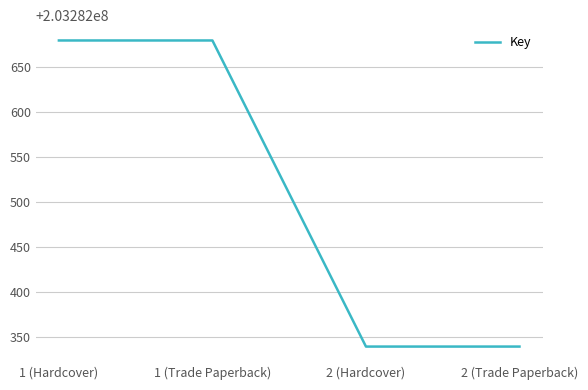

What is the difference between the maximum and minimum values?

340